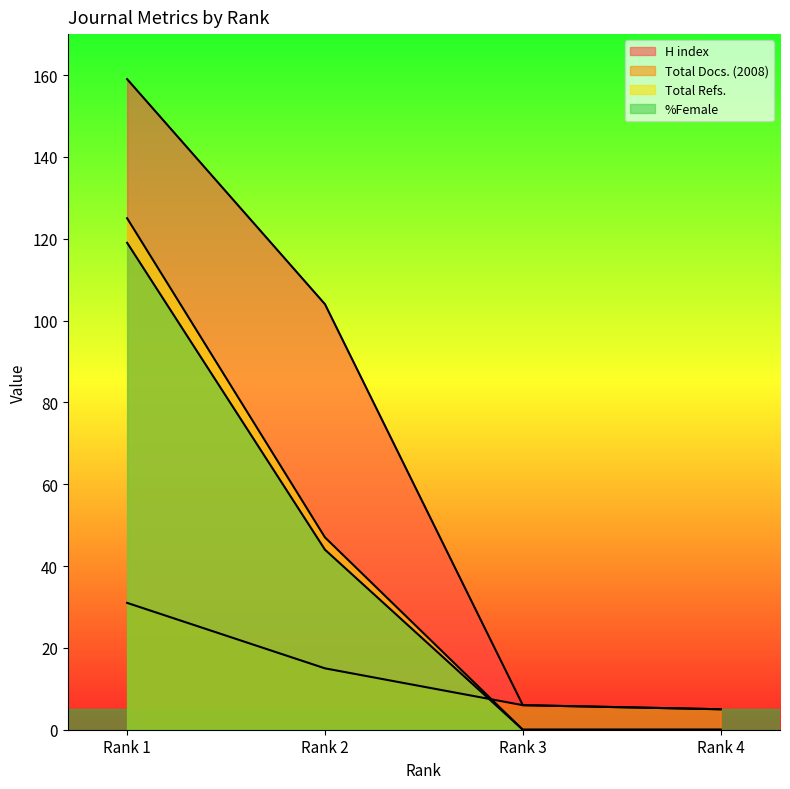

True or false: Total Docs. (2008) has more than 0 points higher than both neighbors.

False